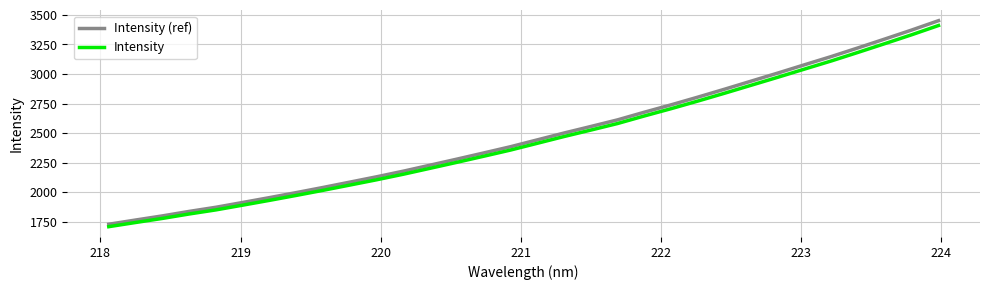

Which series has the largest range (max minus min)?

Intensity (ref)